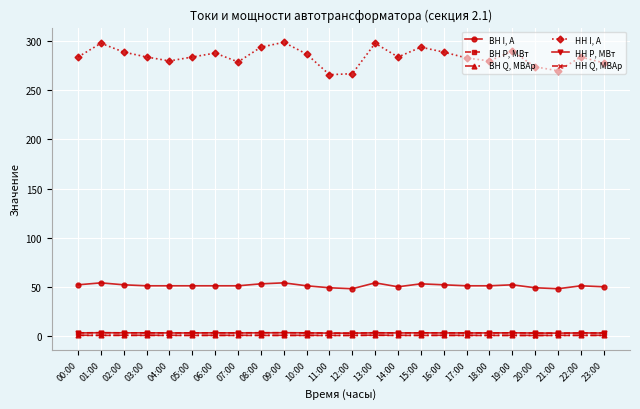

The ВН Q, МВАр series shows 0.5 at 17:00. True or false?

True